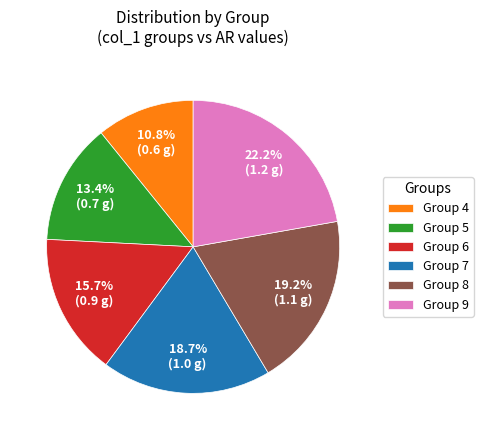

How many segments does this pie chart have?

6